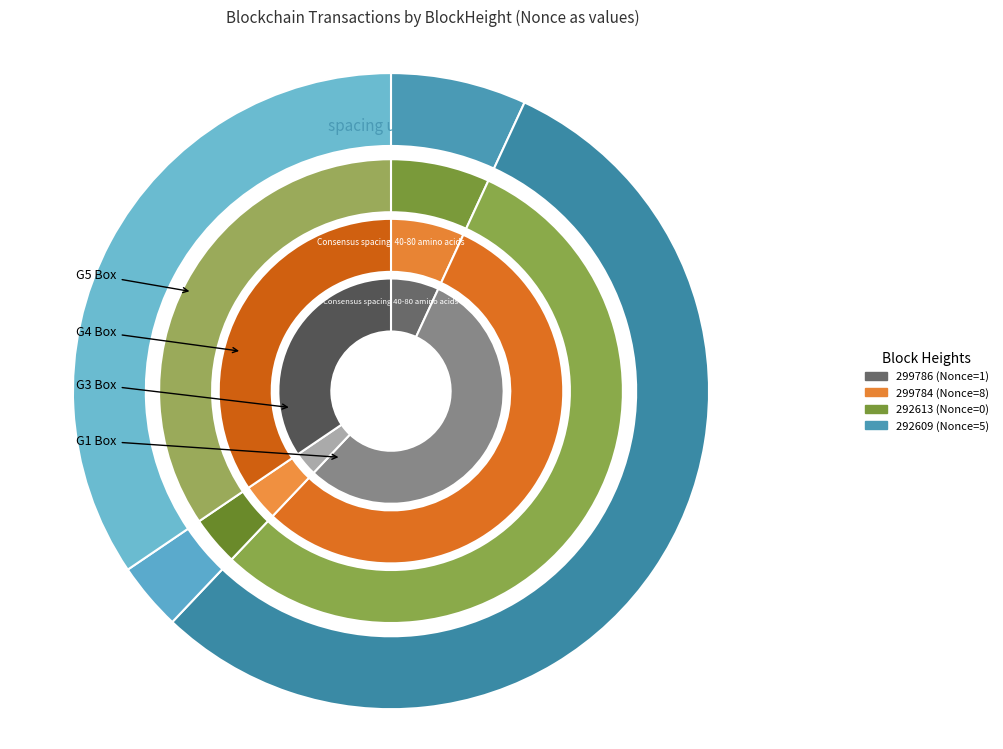

What portion of the pie excludes 292609?

64.3%